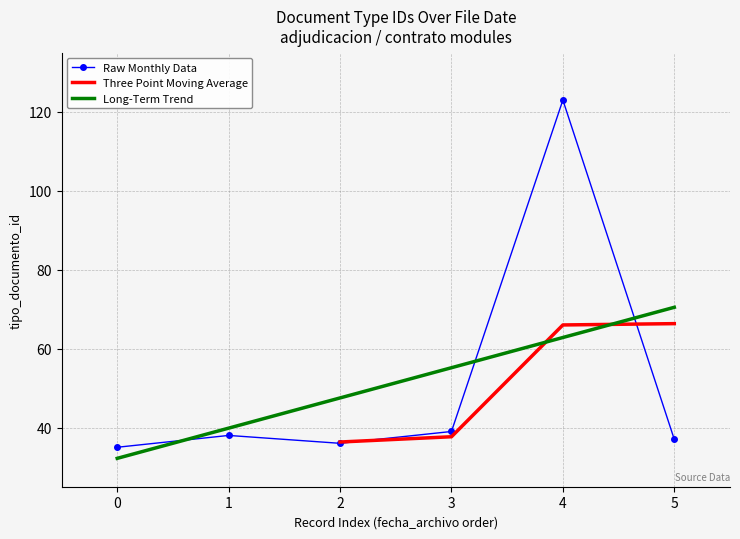

What is the lowest value of the Raw Monthly Data series?

35.0